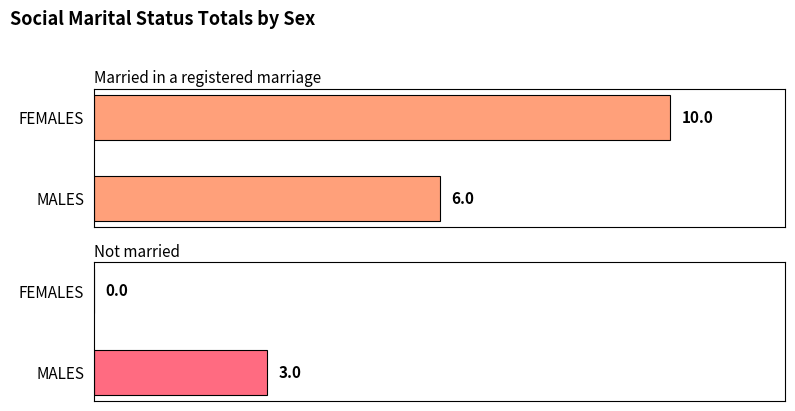

What value does the Married in a registered marriage series have at FEMALES?

10